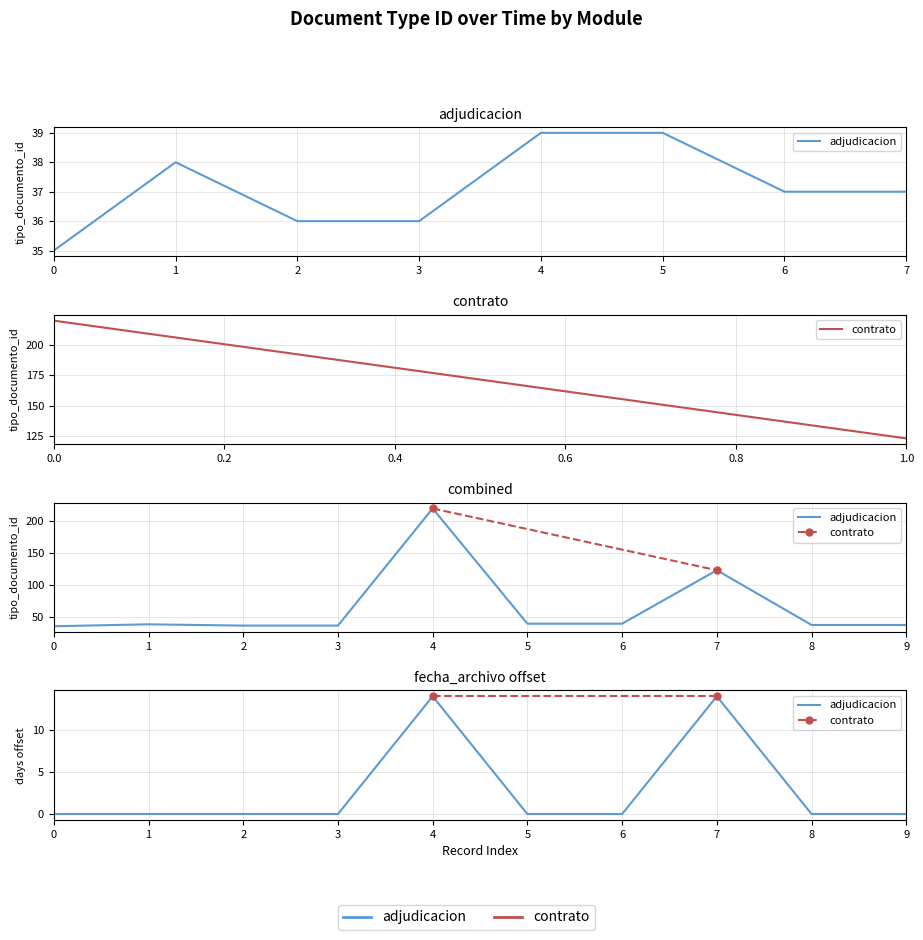

How many values are below 37?

3